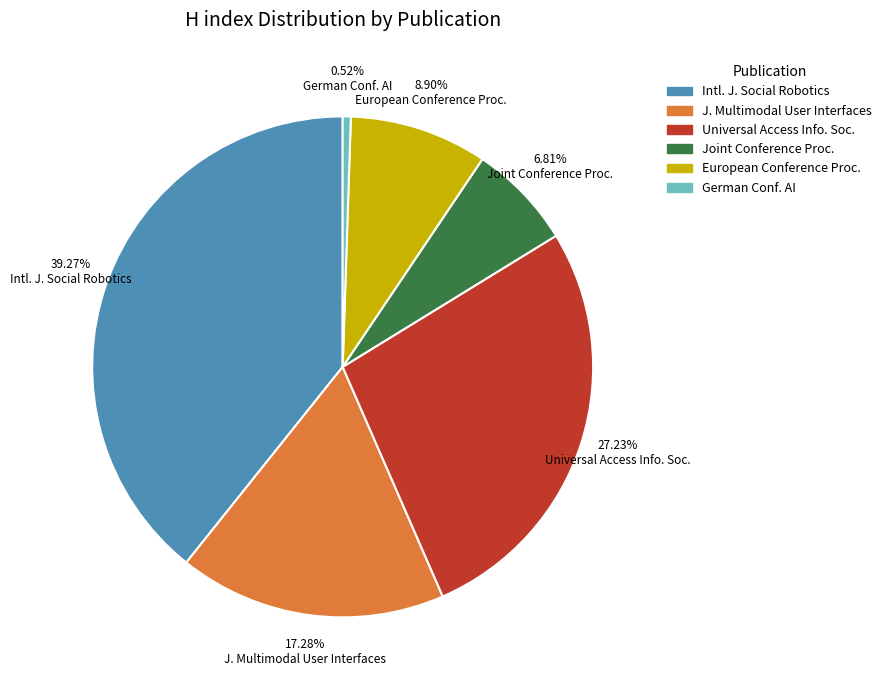

Do Intl. J. Social Robotics and German Conf. AI together represent more than half of the pie?

No